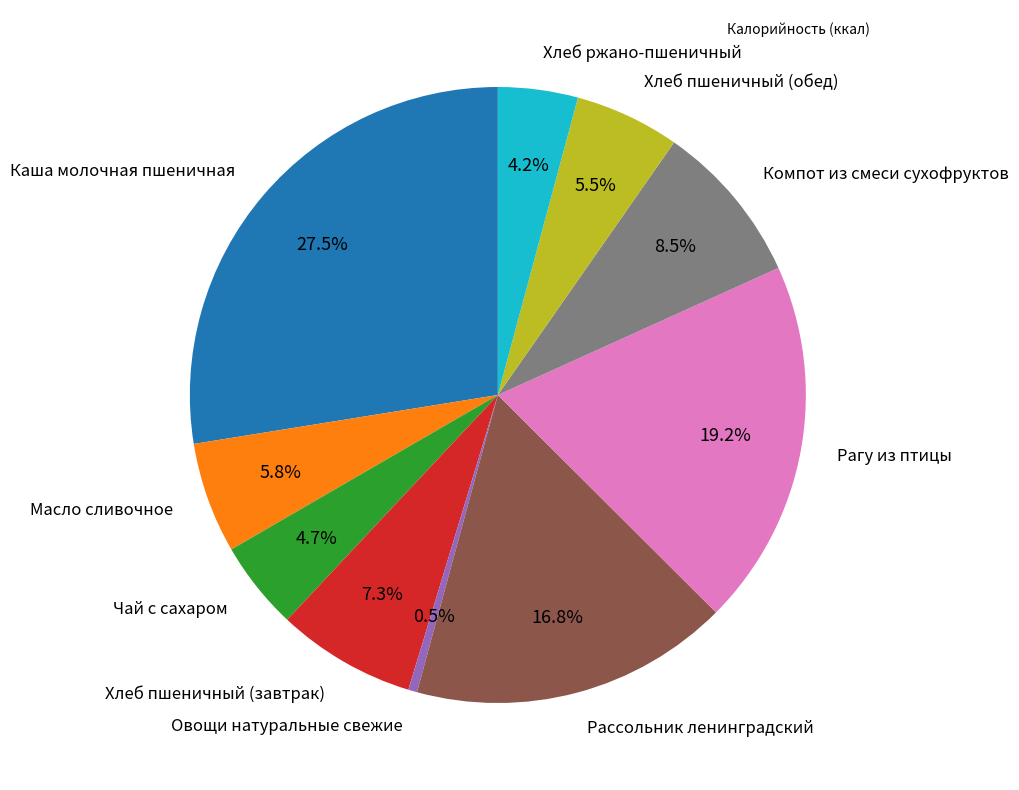

To the nearest percent, what is the combined percentage of Хлеб пшеничный (завтрак) and Каша молочная пшеничная?

35%